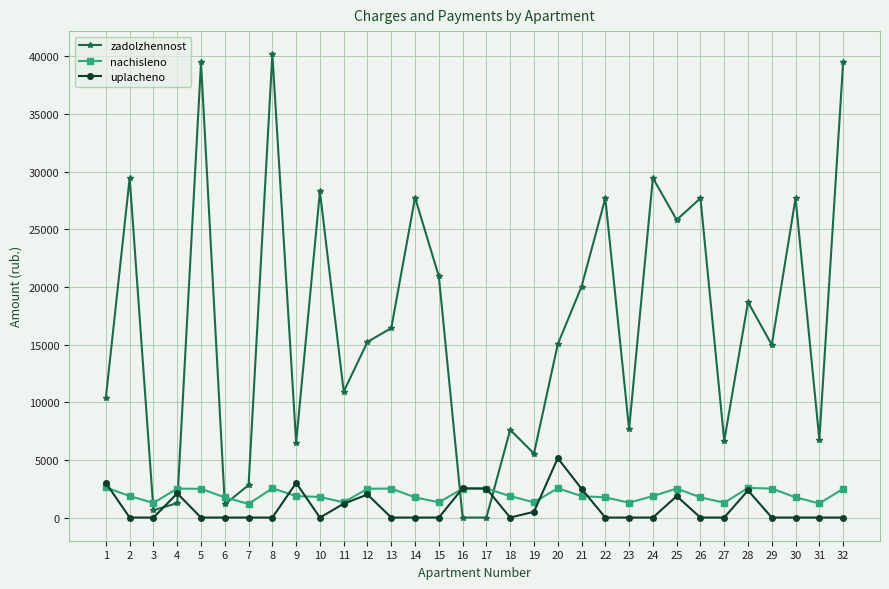

What is the difference between the maximum and minimum values in the nachisleno series?

1432.2